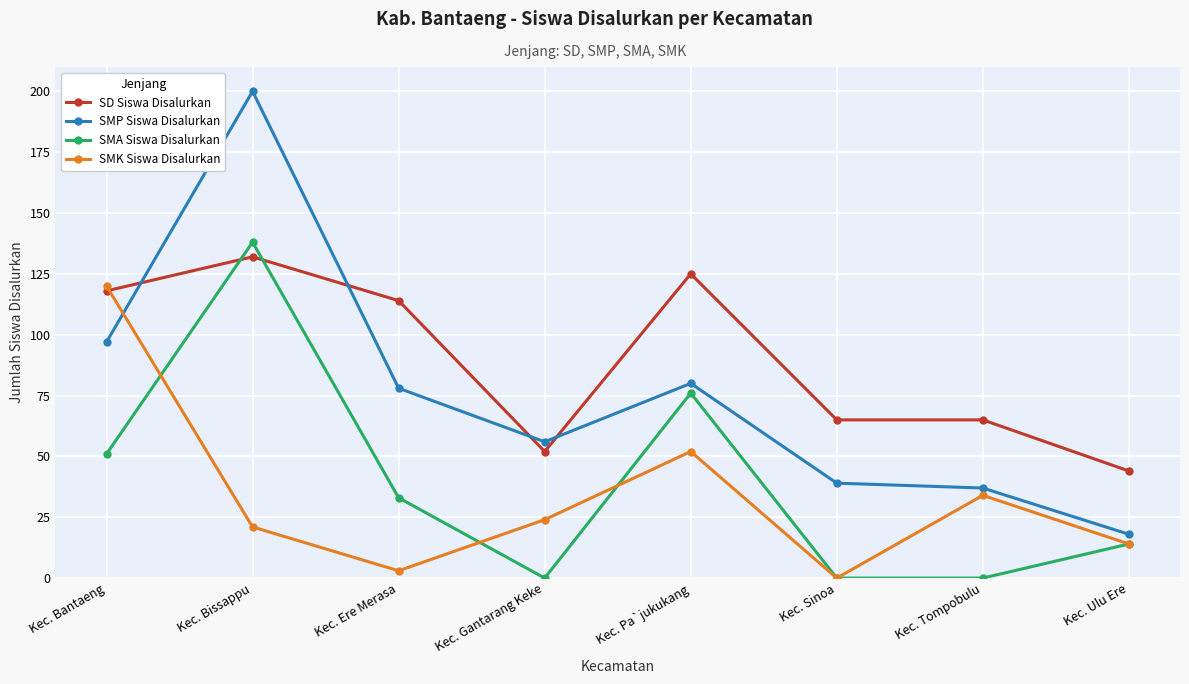

What is the difference between the second highest and second lowest values in the SMK Siswa Disalurkan series?

49